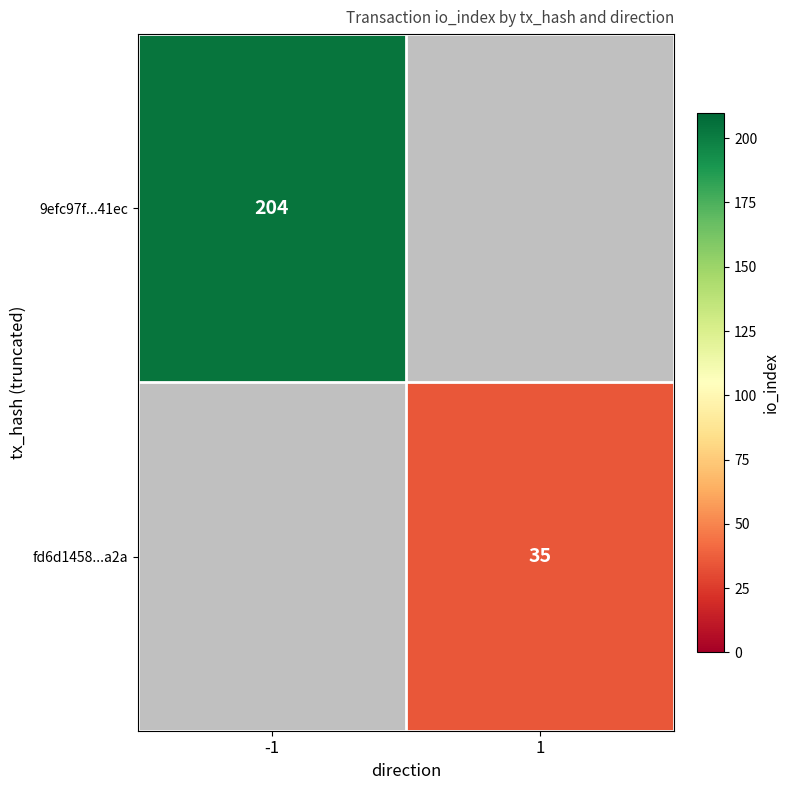

At how many categories does at least one series exceed 193?

1